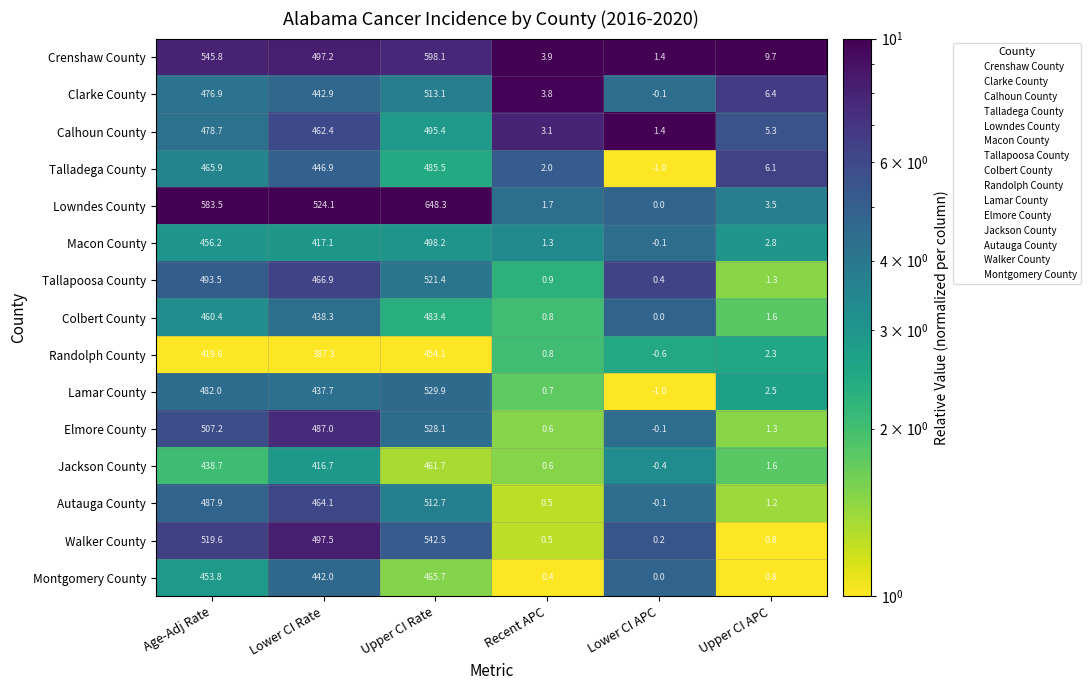

The value of Calhoun County at Upper CI Rate is 266.3. True or false?

False